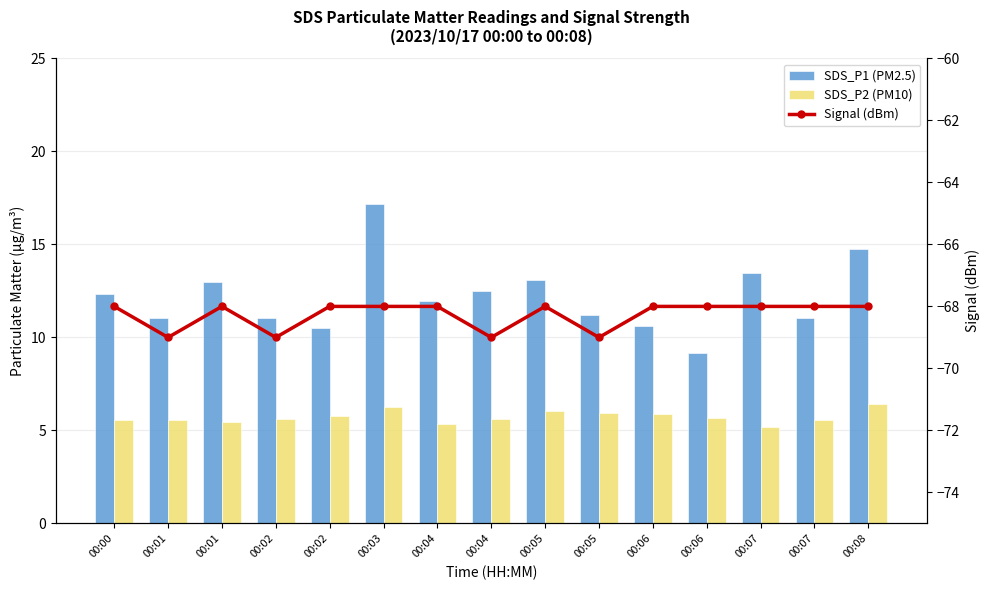

At which category is the sum across all series the highest?

00:03